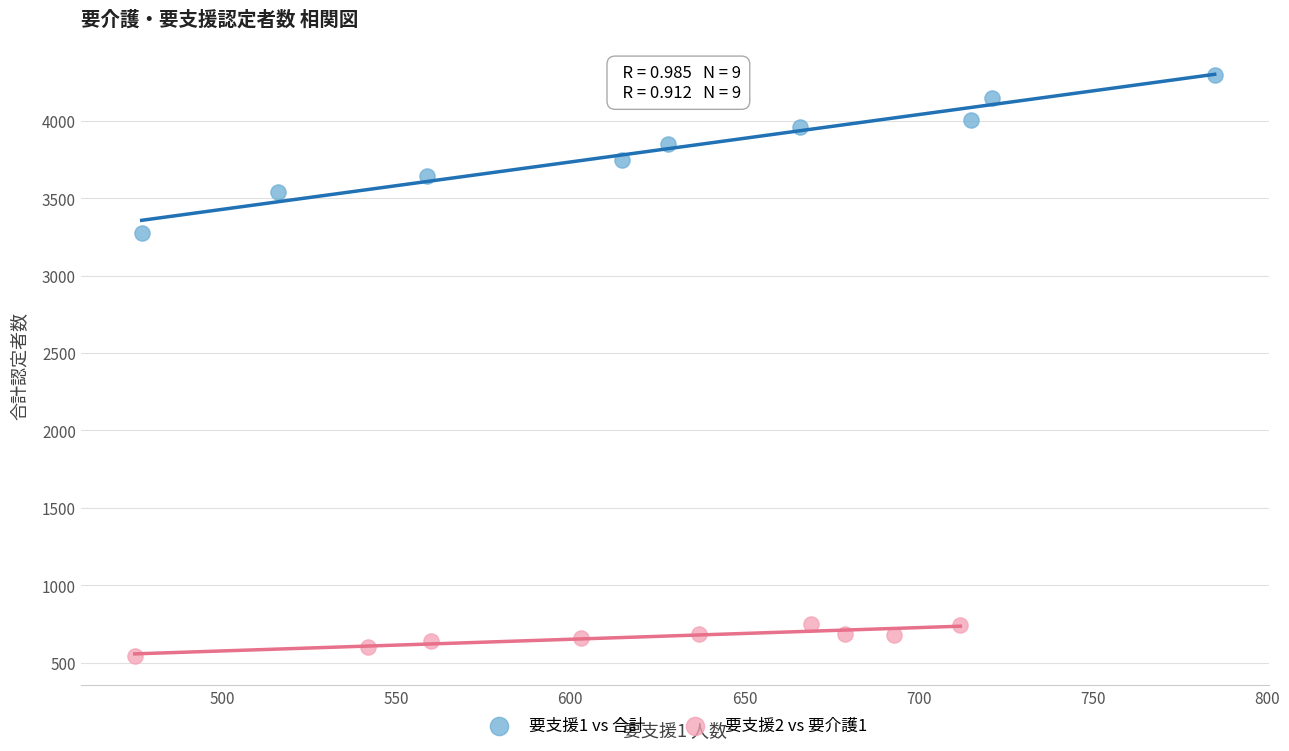

Which series reaches the minimum Y coordinate?

要支援2 vs 要介護1